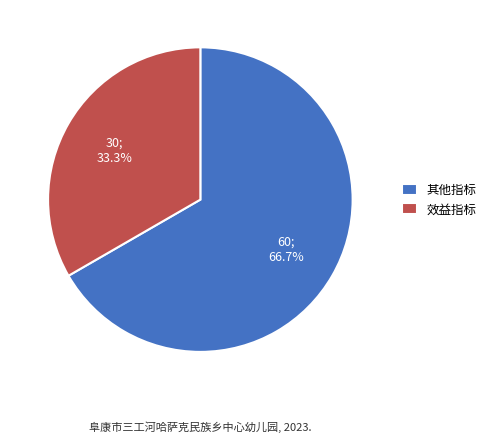

How much of the chart is everything except 其他指标?

33.3%